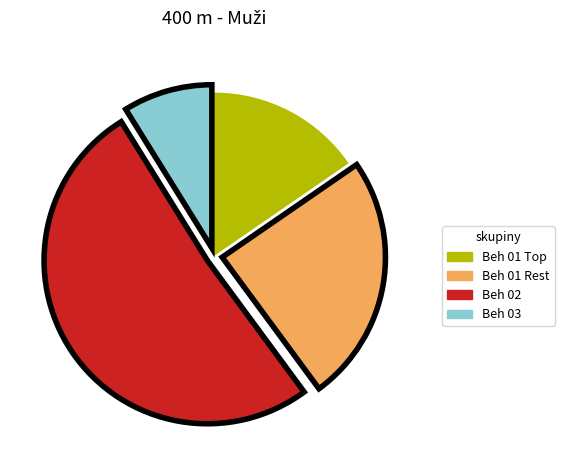

How many slices are in this pie chart?

4